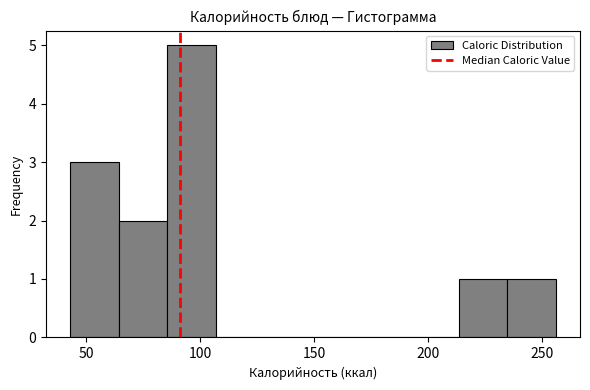

Reading left to right, transcribe this chart: for each bar, give the range it covers on the x-axis and its height. Neither the bar edges nor the heights are printed on the chart, so give them approximately, as read against the axes.

45 to 65: 3
65 to 85: 2
85 to 105: 5
105 to 130: 0
130 to 150: 0
150 to 170: 0
170 to 190: 0
190 to 215: 0
215 to 235: 1
235 to 255: 1